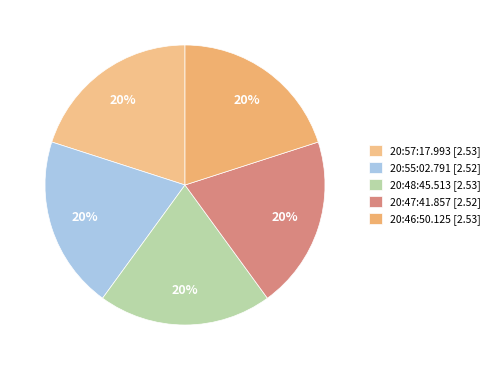

Count the number of slices in the pie.

5